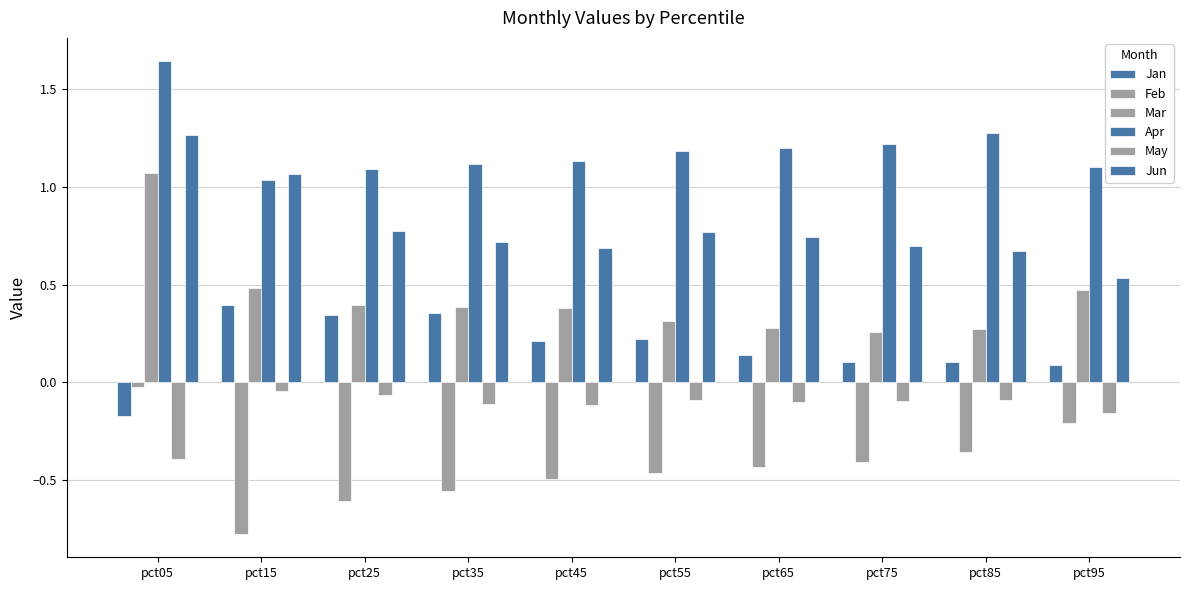

What is the difference between the highest and lowest values at pct35?

1.7